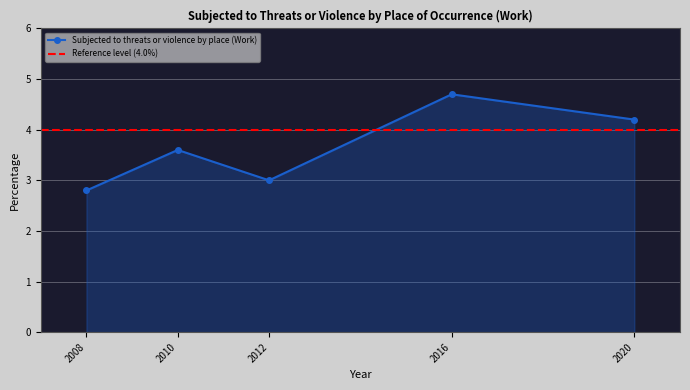

List the labels in order of value, smallest first.

2008, 2012, 2010, 2020, 2016